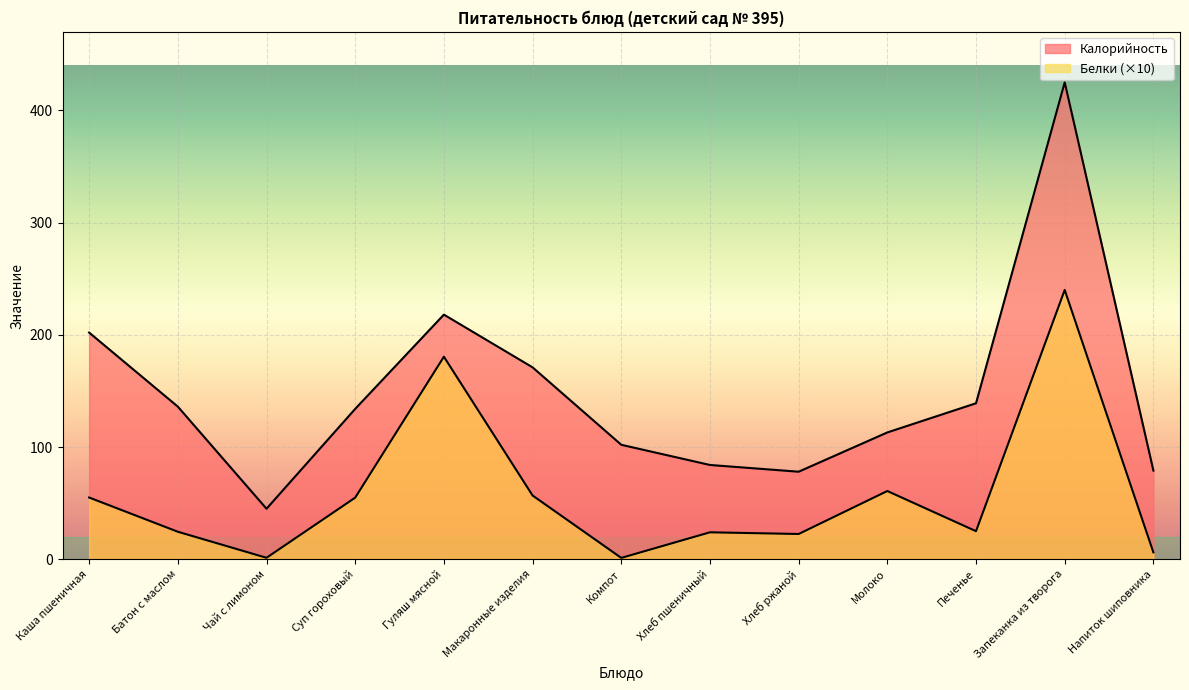

At which category does Калорийность reach its first local valley?

Чай с лимоном